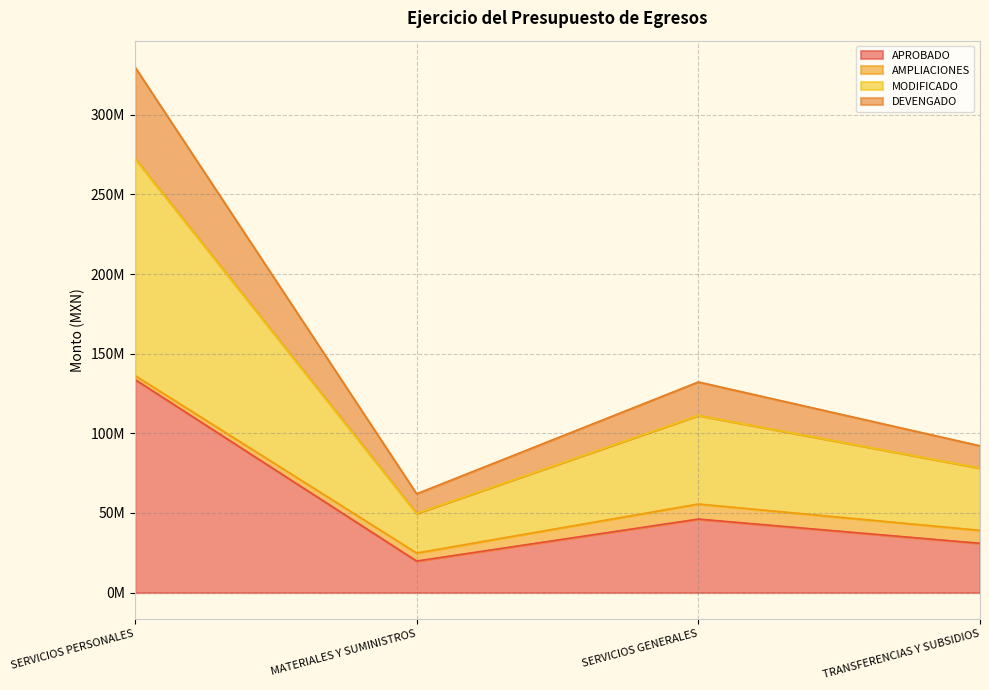

What are all the series names shown in the legend?

APROBADO, AMPLIACIONES, MODIFICADO, DEVENGADO